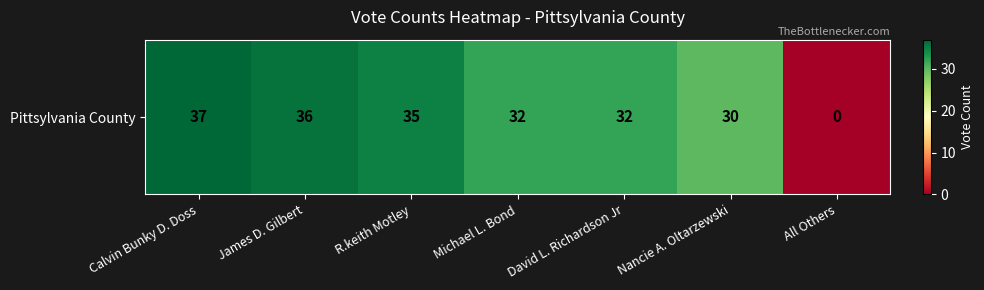

List the labels in order of value, largest first.

Calvin Bunky D. Doss, James D. Gilbert, R.keith Motley, Michael L. Bond, David L. Richardson Jr, Nancie A. Oltarzewski, All Others